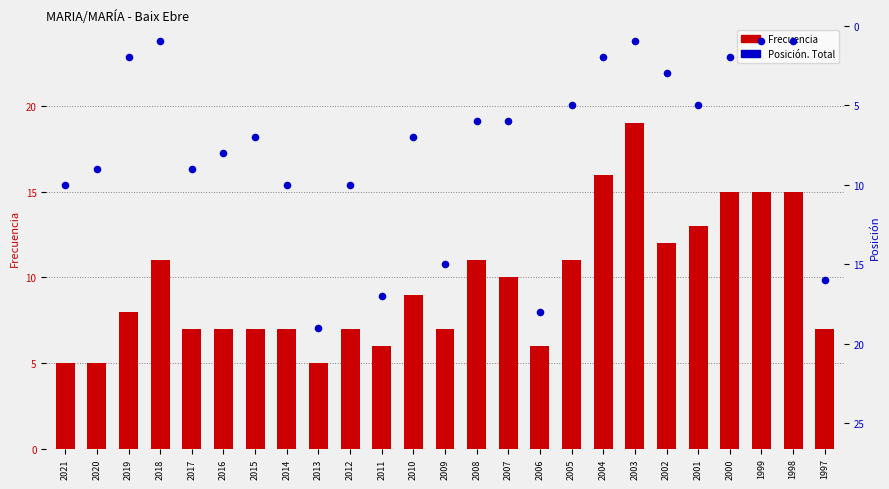

At which category is the sum across all series the highest?

2013